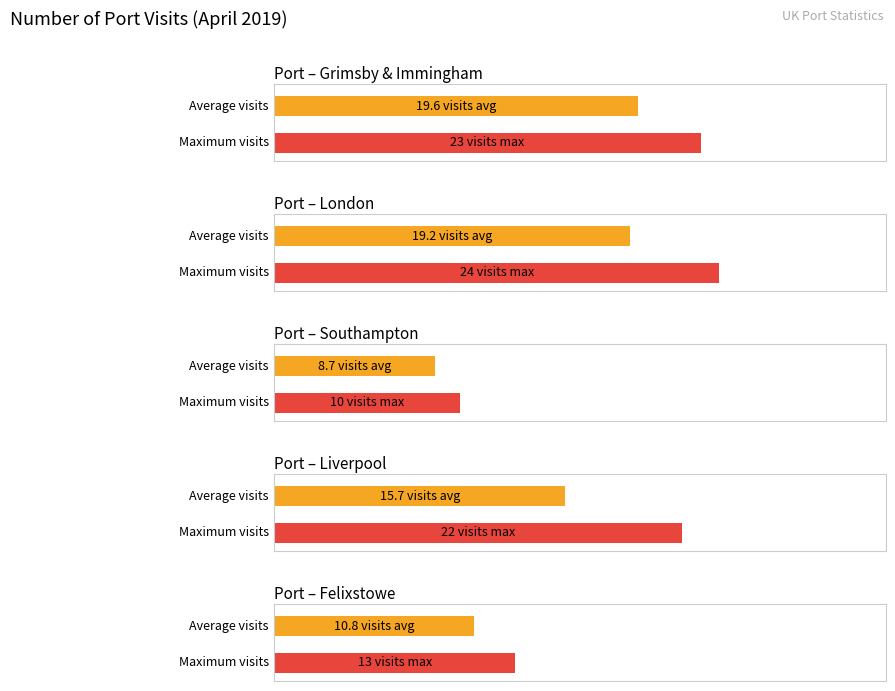

Is the value of Liverpool at 2019-04-07 greater than the value of London at 2019-04-04?

No